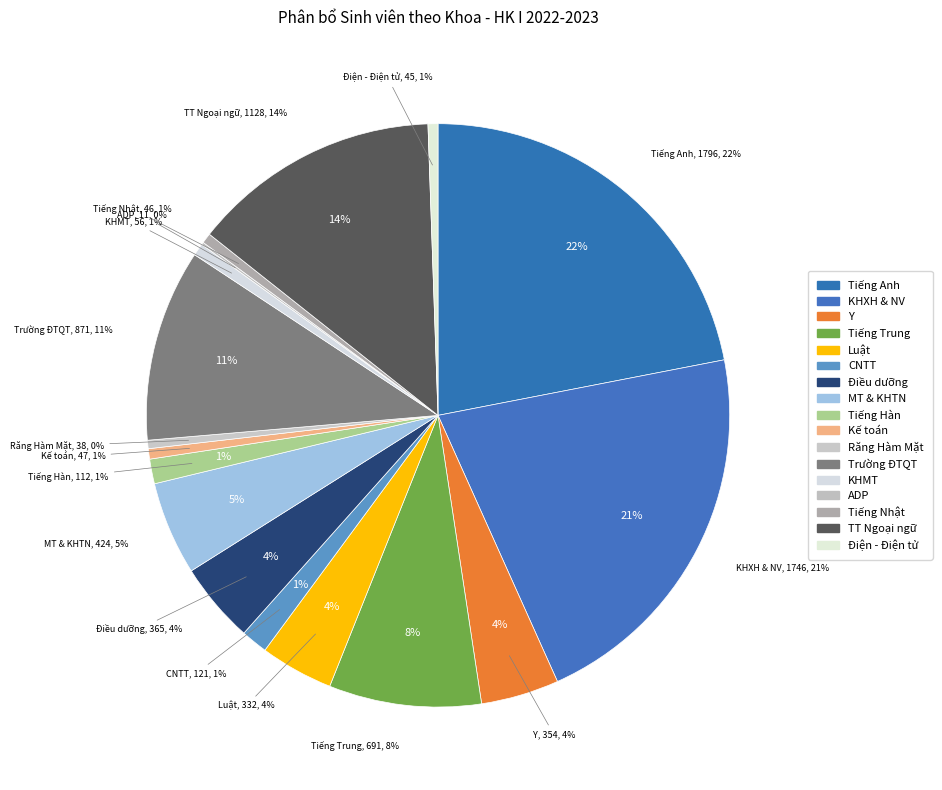

To the nearest percent, what percentage of the pie is Y?

4%